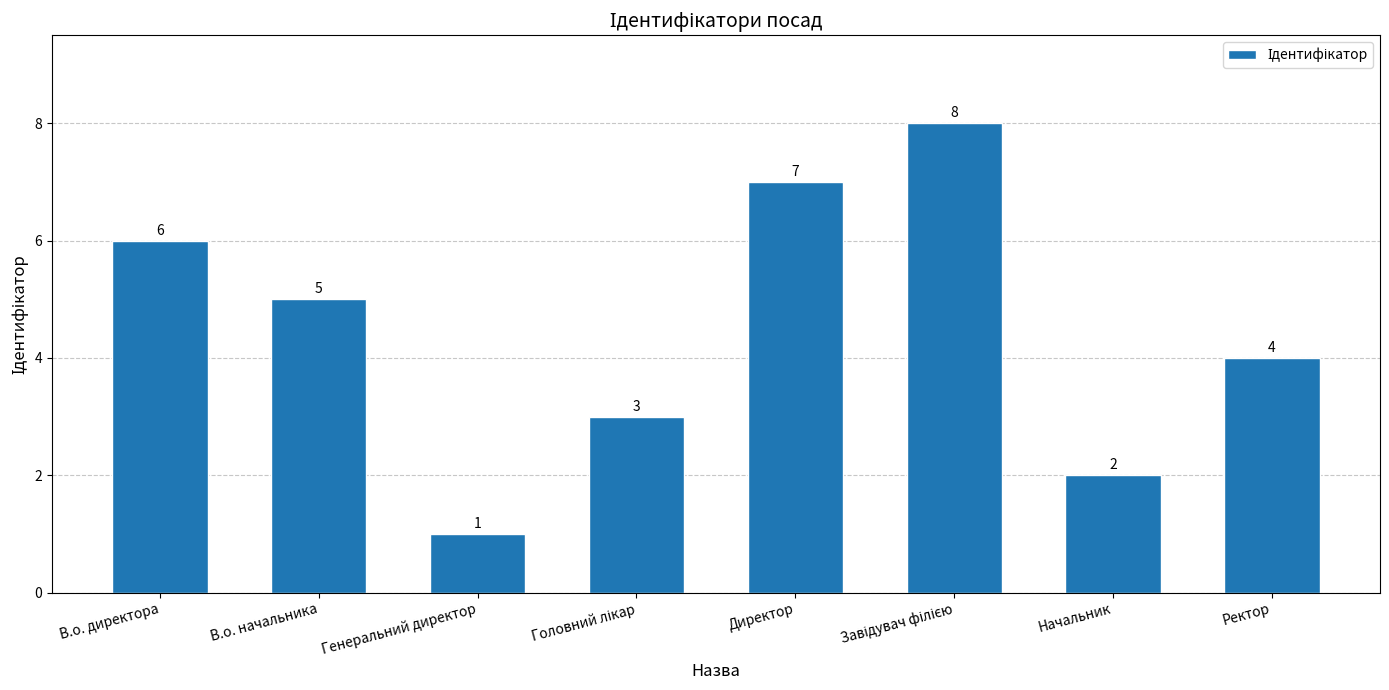

At which label does the data first exceed 5?

В.о. директора